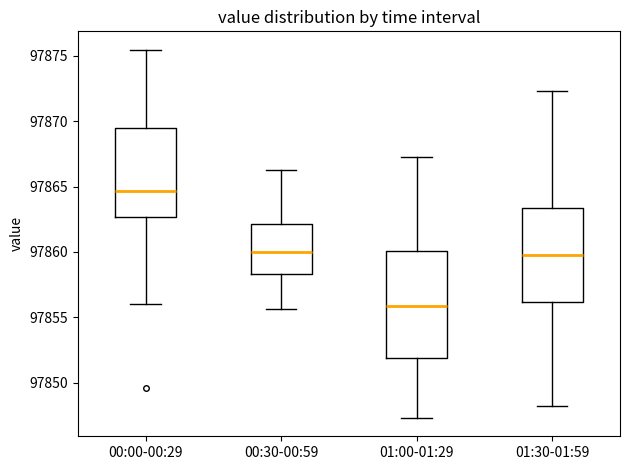

Which box is the tallest, from its lower edge to its upper edge?

01:00-01:29